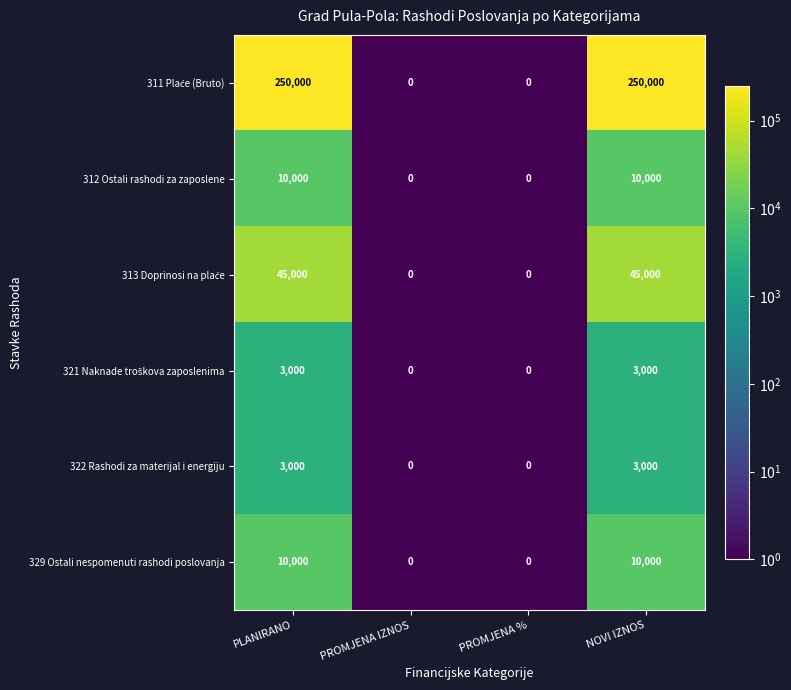

What is the greatest value displayed?

250000